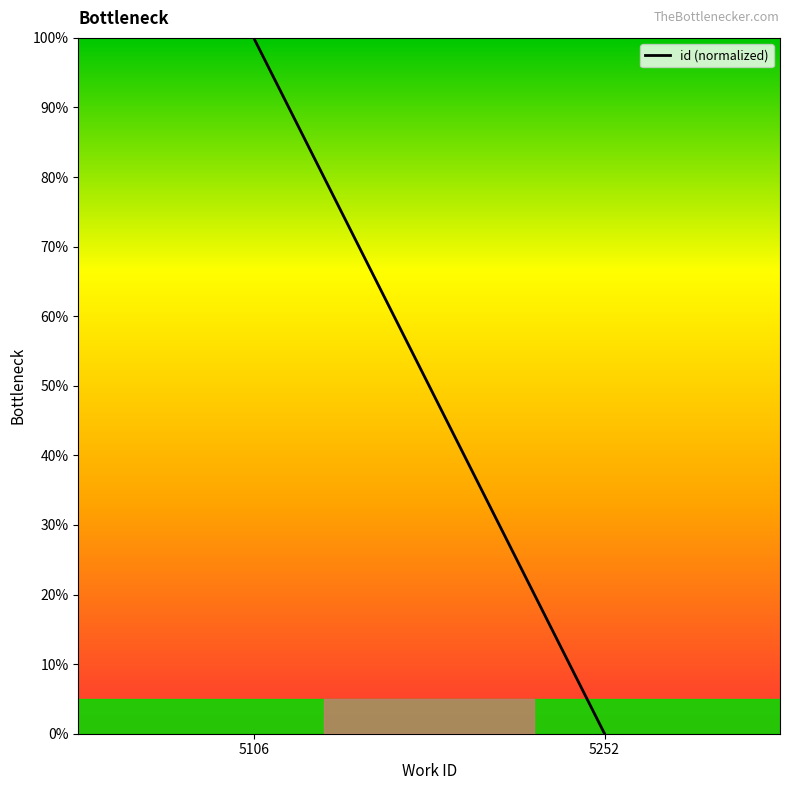

Rank the categories by value from highest to lowest.

5106, 5252